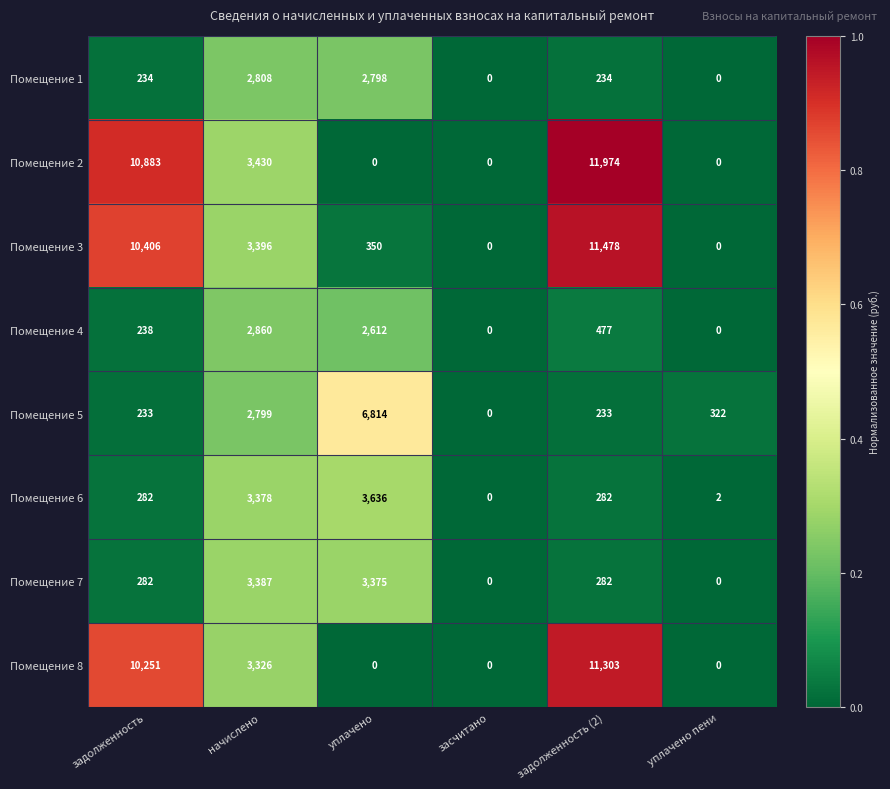

True or false: Помещение 6 has a value of 5854 at уплачено.

False